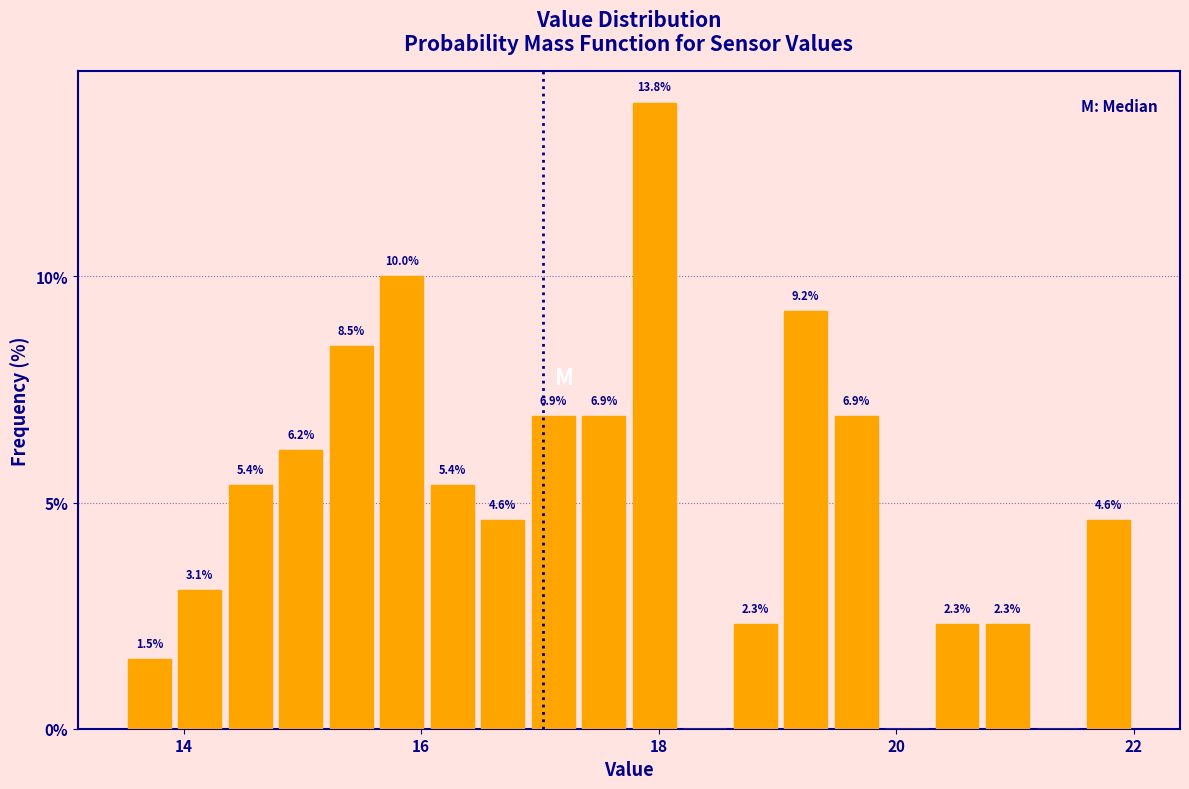

Read against the x-axis, roughly where is the centre of the tallest bar?

18.0